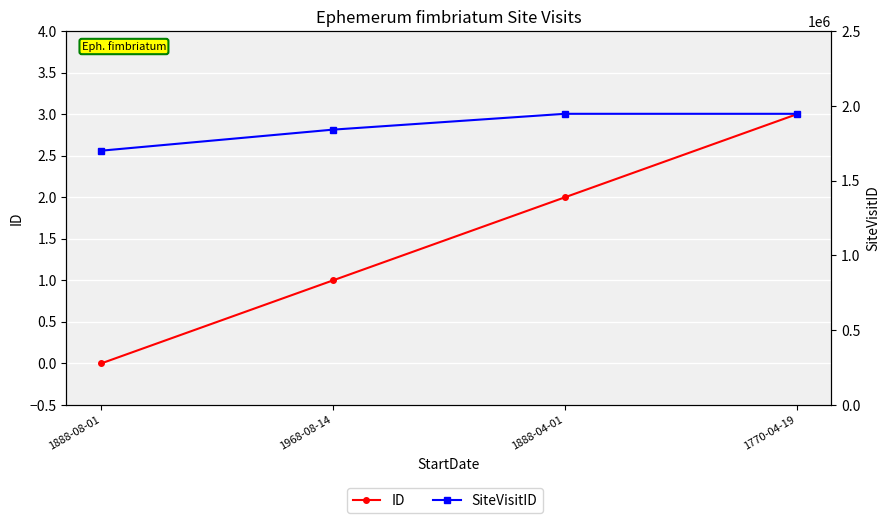

The value of ID at 1888-08-01 is 0. True or false?

True